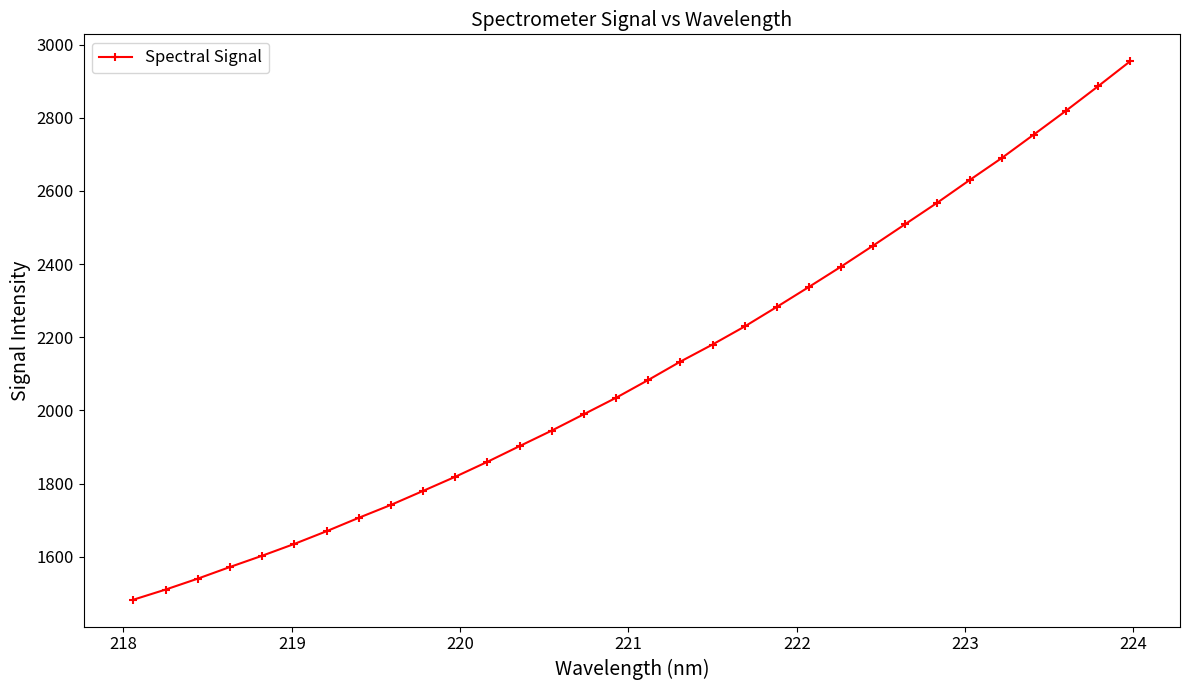

What is the smallest value displayed?

1482.9